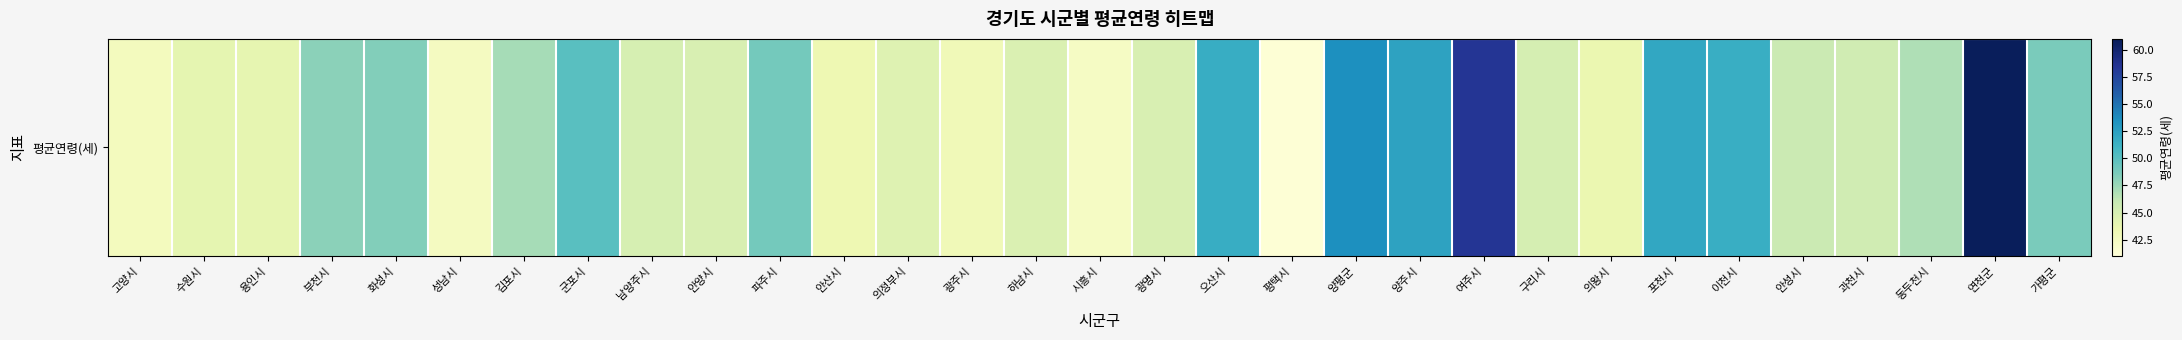

What is the smallest value displayed?

41.3